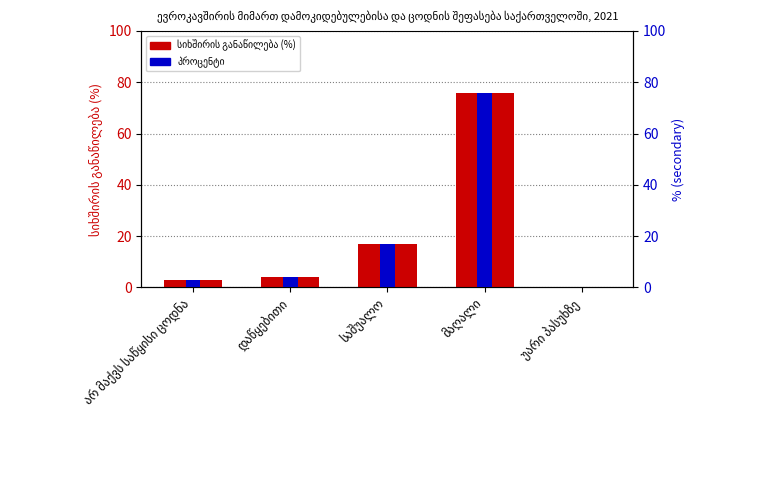

How many values in the პროცენტი (სეკუნდარული) series are below 4?

2